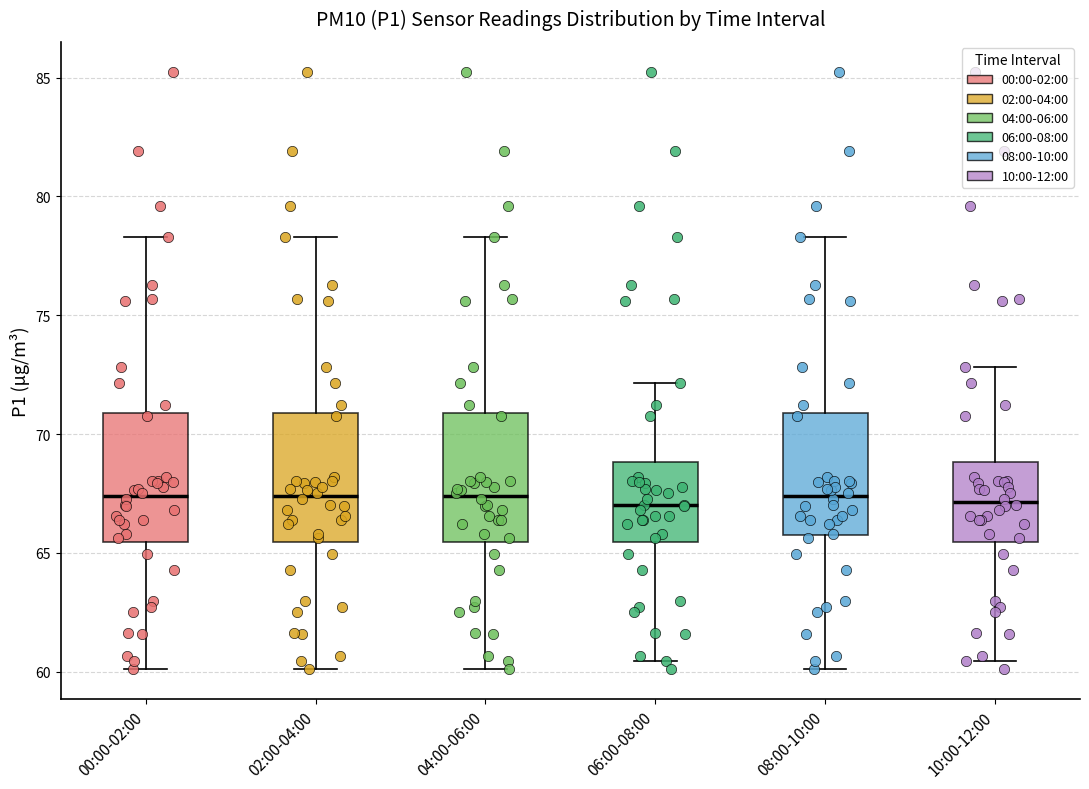

Where is the lower edge of the box for 00:00-02:00 on the y-axis? The values are not printed on the chart, so give them approximately, as read against the axis.

65.5